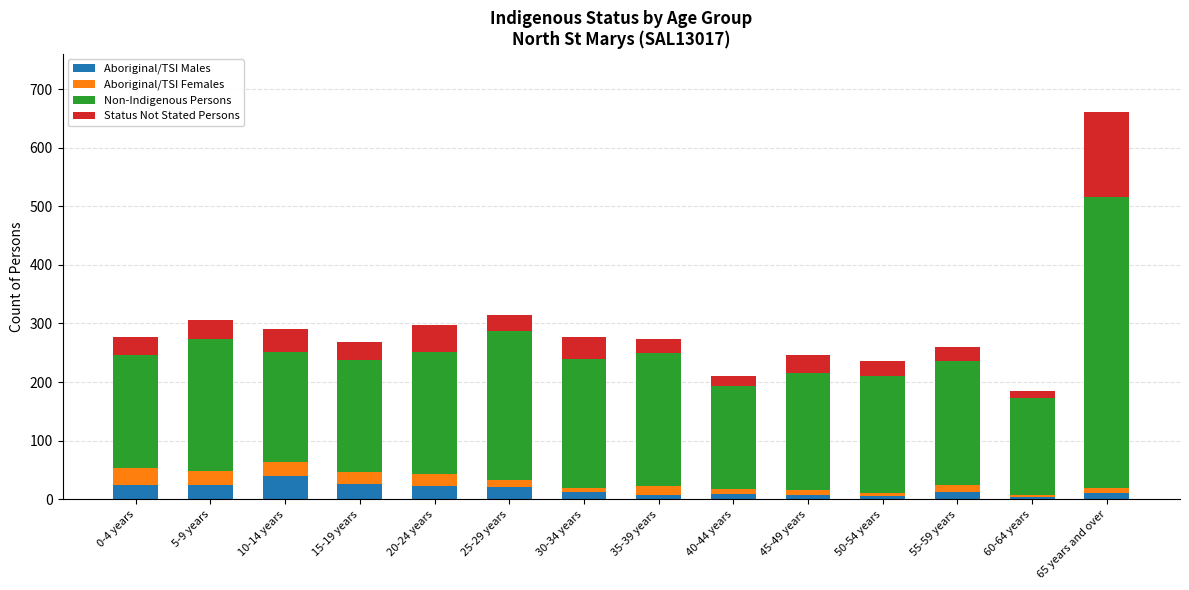

What are all the series names shown in the legend?

Aboriginal/TSI Males, Aboriginal/TSI Females, Non-Indigenous Persons, Status Not Stated Persons